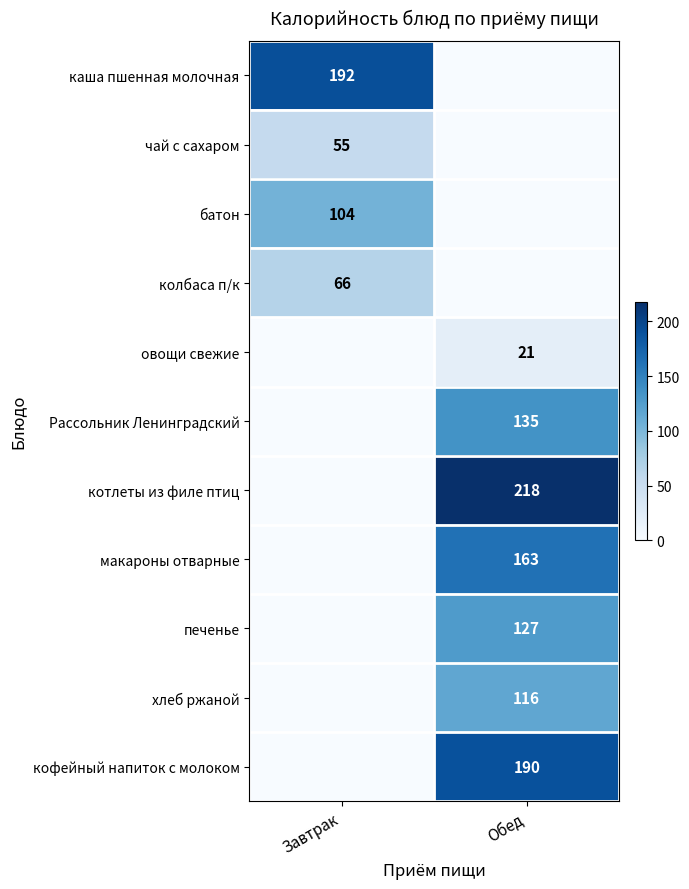

The хлеб ржаной series shows 116 at Обед. True or false?

True